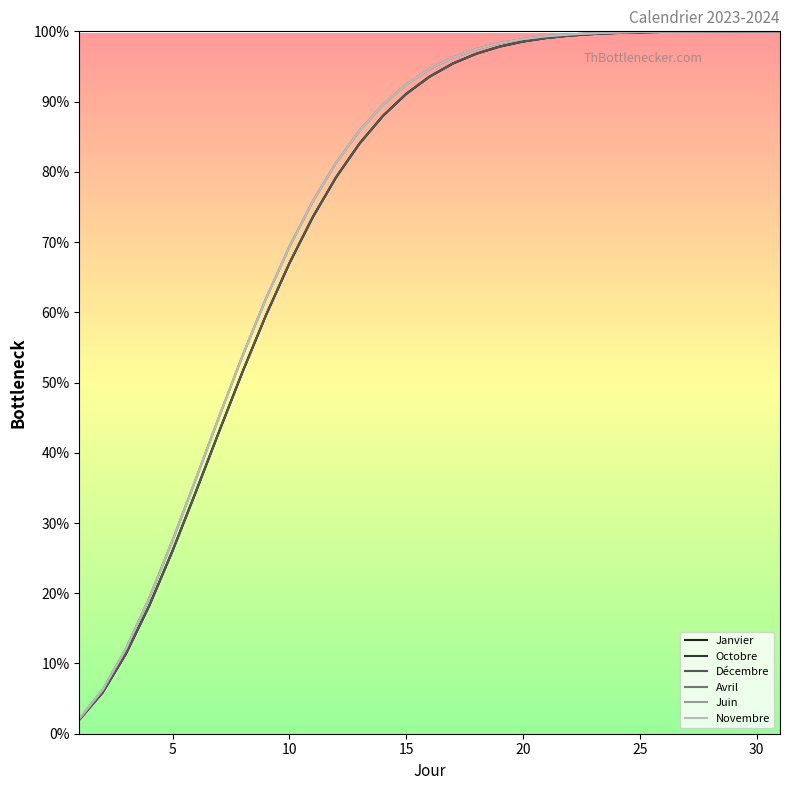

At which category is the sum across all series the highest?

30